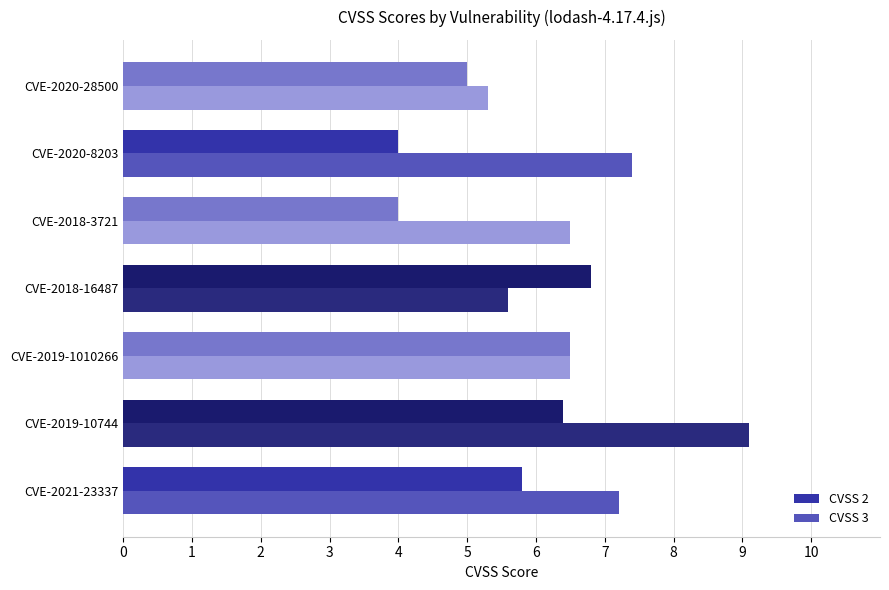

Which series has the widest spread of values?

CVSS 3